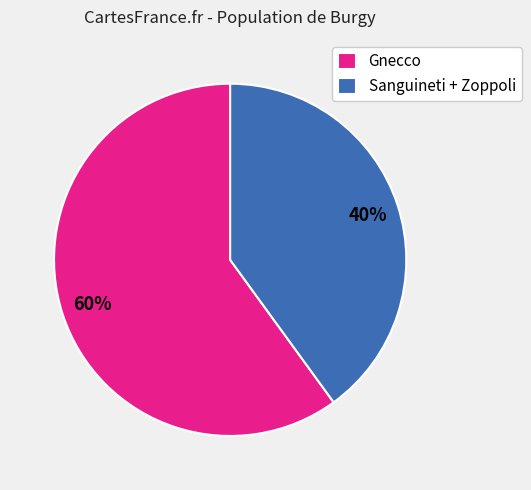

Which category accounts for the majority?

Gnecco